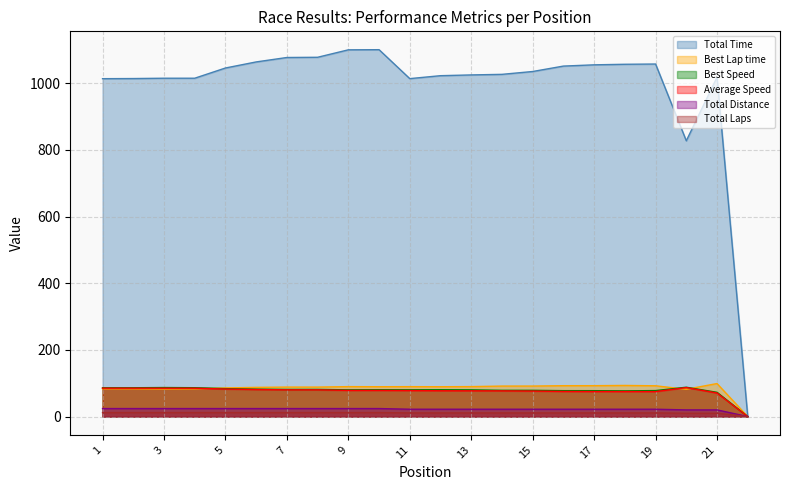

Where is Best Speed nearest to the value 43?

21